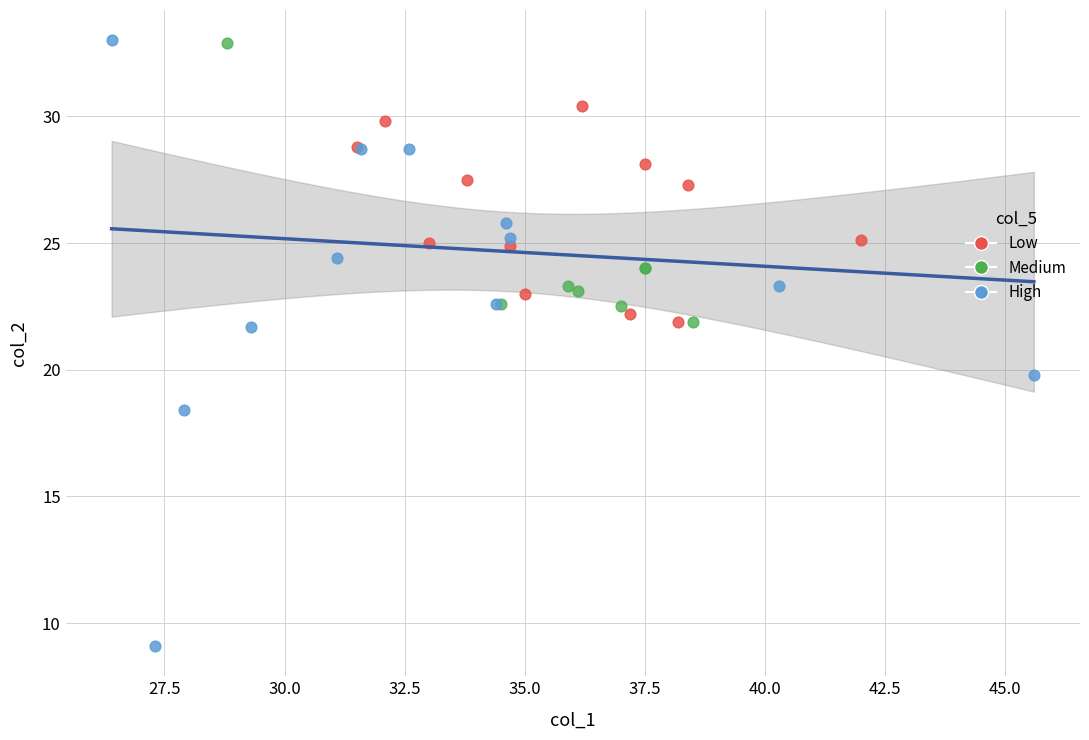

Which series has the largest Y range (max minus min)?

High